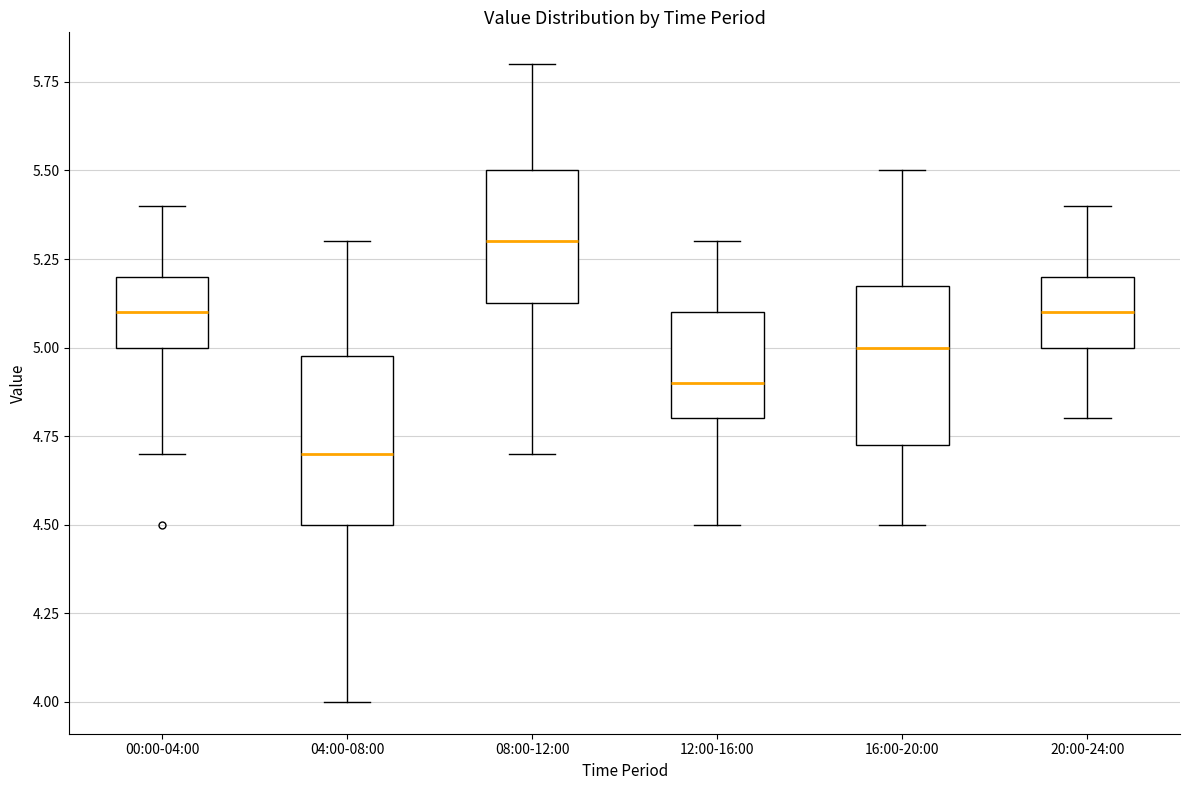

Which box has the highest median line?

08:00-12:00